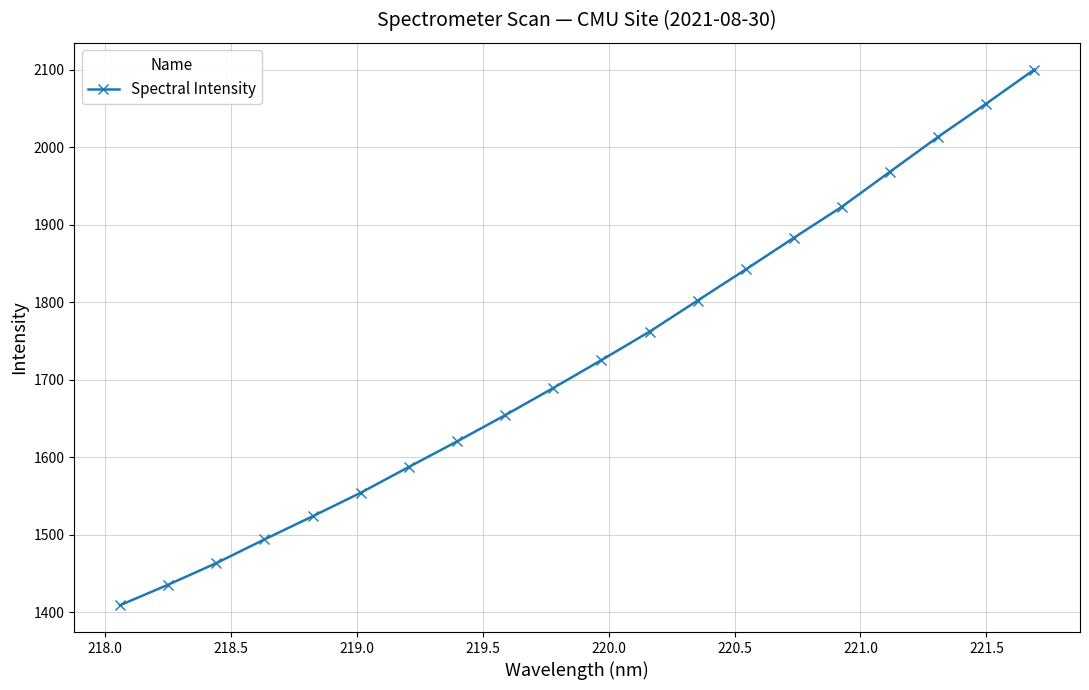

What is the greatest value displayed?

2100.0